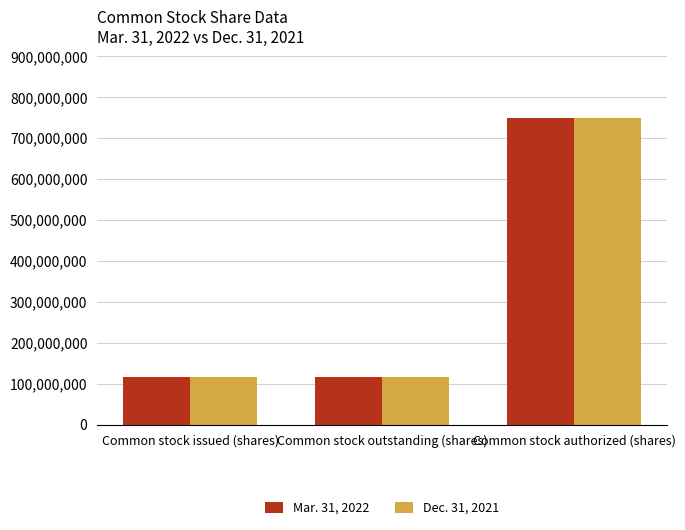

True or false: Dec. 31, 2021 has a value of 115505244 at Common stock outstanding (shares).

True